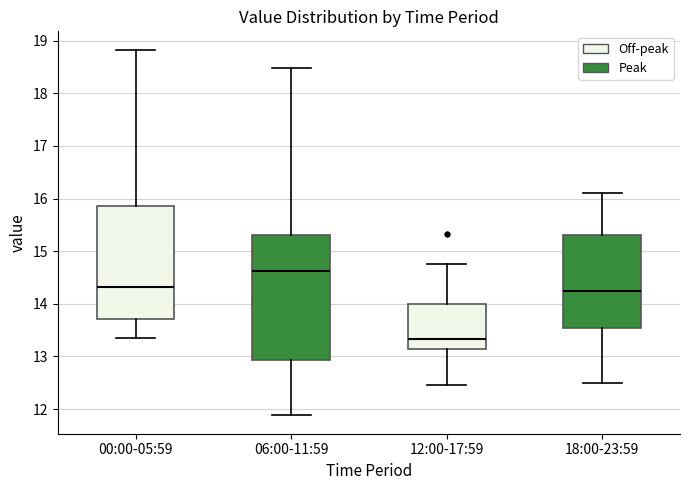

Reading left to right, read every box against the y-axis: the position of its median line, the range the box covers, and the ends of its whiskers. The values are not printed on the chart, so give them approximately, as read against the axis.

00:00-05:59: median 14.3, box 13.7 to 15.9, whiskers 13.4 to 18.8
06:00-11:59: median 14.6, box 12.9 to 15.3, whiskers 11.9 to 18.5
12:00-17:59: median 13.3, box 13.1 to 14.0, whiskers 12.5 to 14.8
18:00-23:59: median 14.3, box 13.6 to 15.3, whiskers 12.5 to 16.1